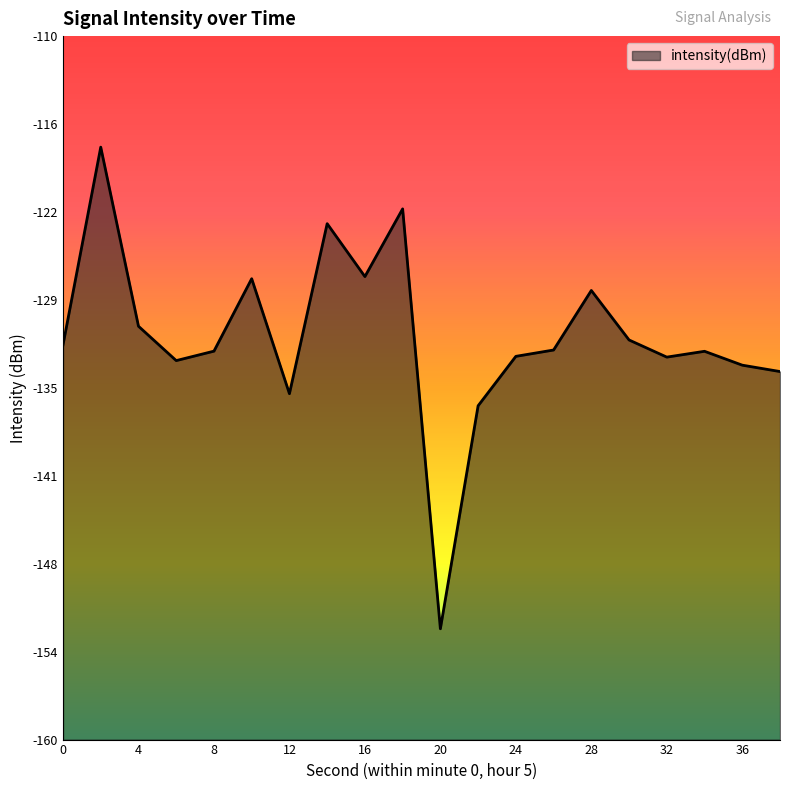

Rank the categories by value from highest to lowest.

2, 18, 14, 16, 10, 28, 4, 30, 0, 26, 8, 34, 24, 32, 6, 36, 38, 12, 22, 20